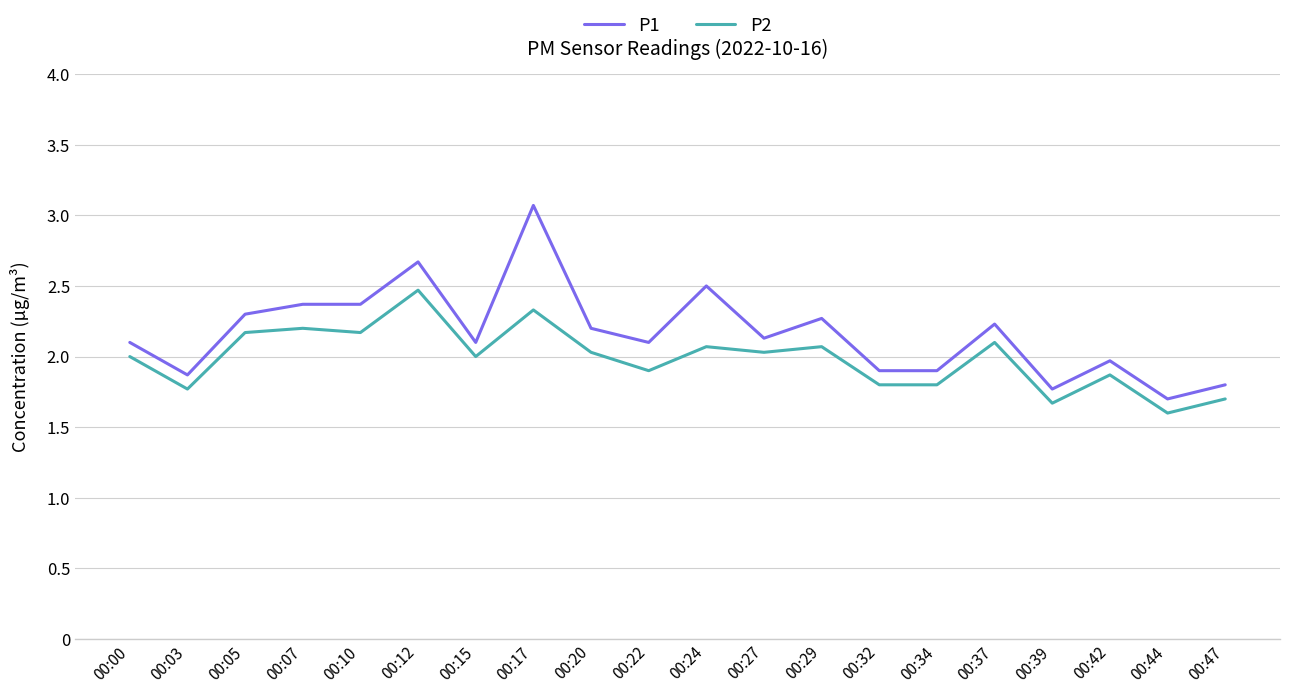

Reading left to right, extract all data points from this chart.

P1: 2.1	1.9	2.3	2.4	2.4	2.7	2.1	3.1	2.2	2.1	2.5	2.1	2.3	1.9	1.9	2.2	1.8	2.0	1.7	1.8
P2: 2.0	1.8	2.2	2.2	2.2	2.5	2.0	2.3	2.0	1.9	2.1	2.0	2.1	1.8	1.8	2.1	1.7	1.9	1.6	1.7